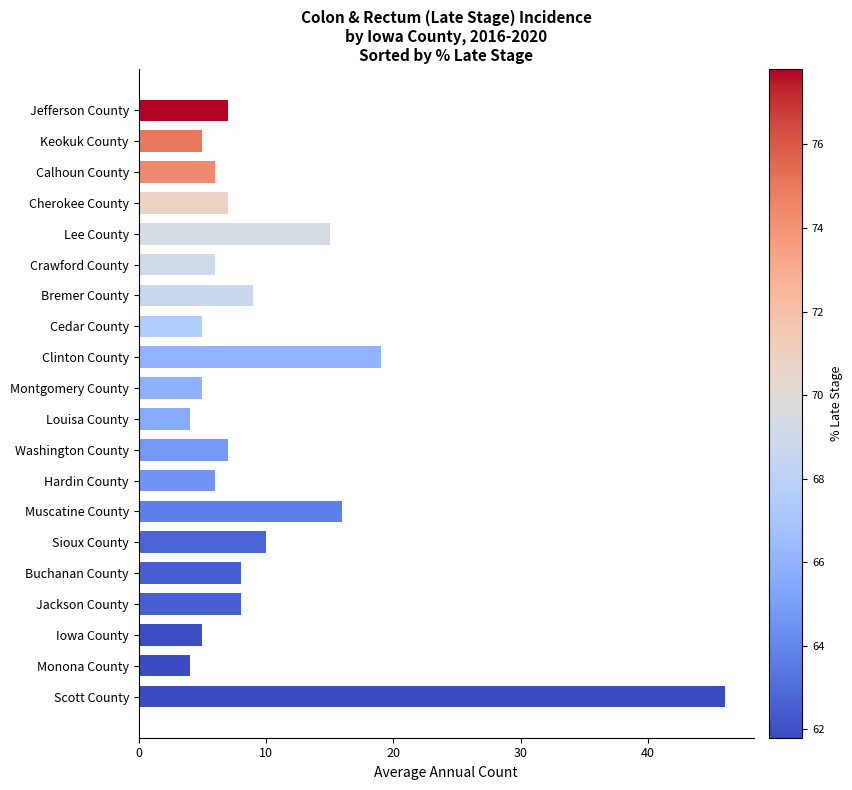

What is the label of the 2nd bar from the top?

Keokuk County